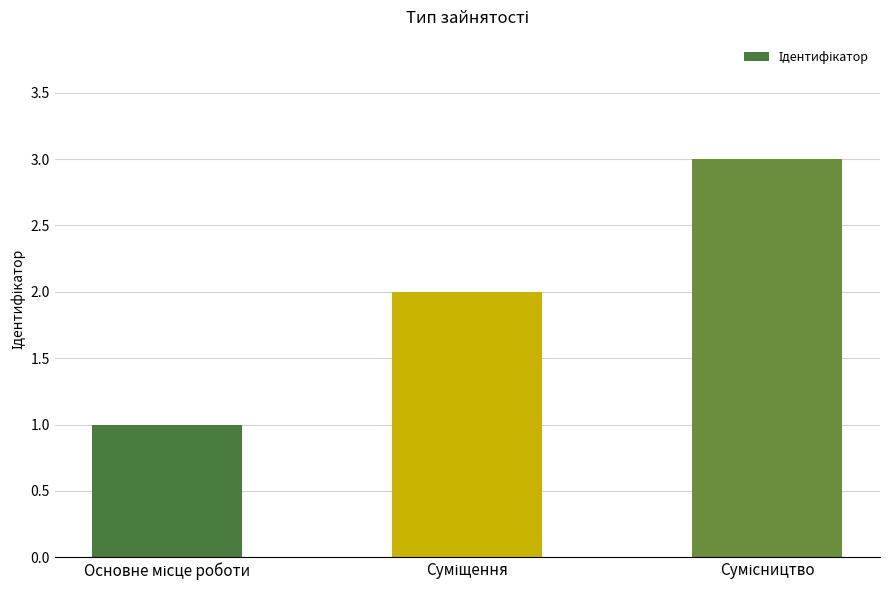

What is the sum of all values?

6